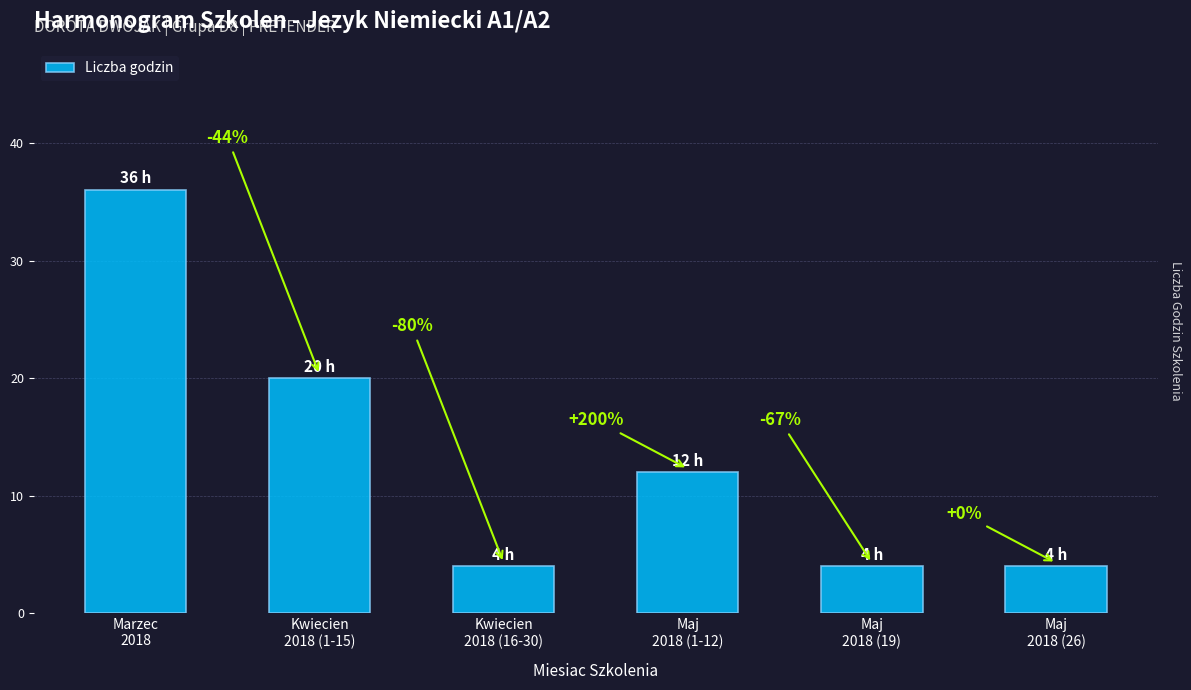

What is the approximate value at Marzec
2018, to the nearest 5?

35